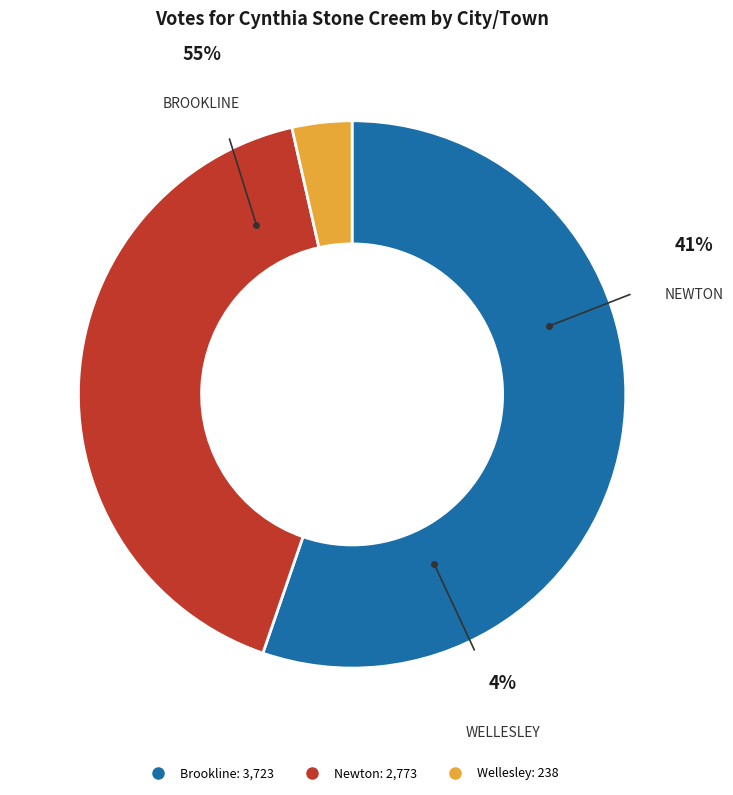

To the nearest percent, what percentage of the pie is Newton?

41%